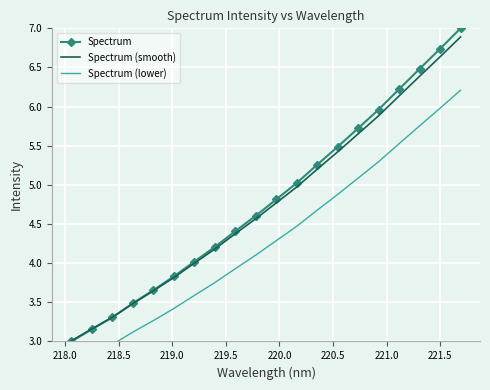

What is the average value of the Spectrum series?

4.8